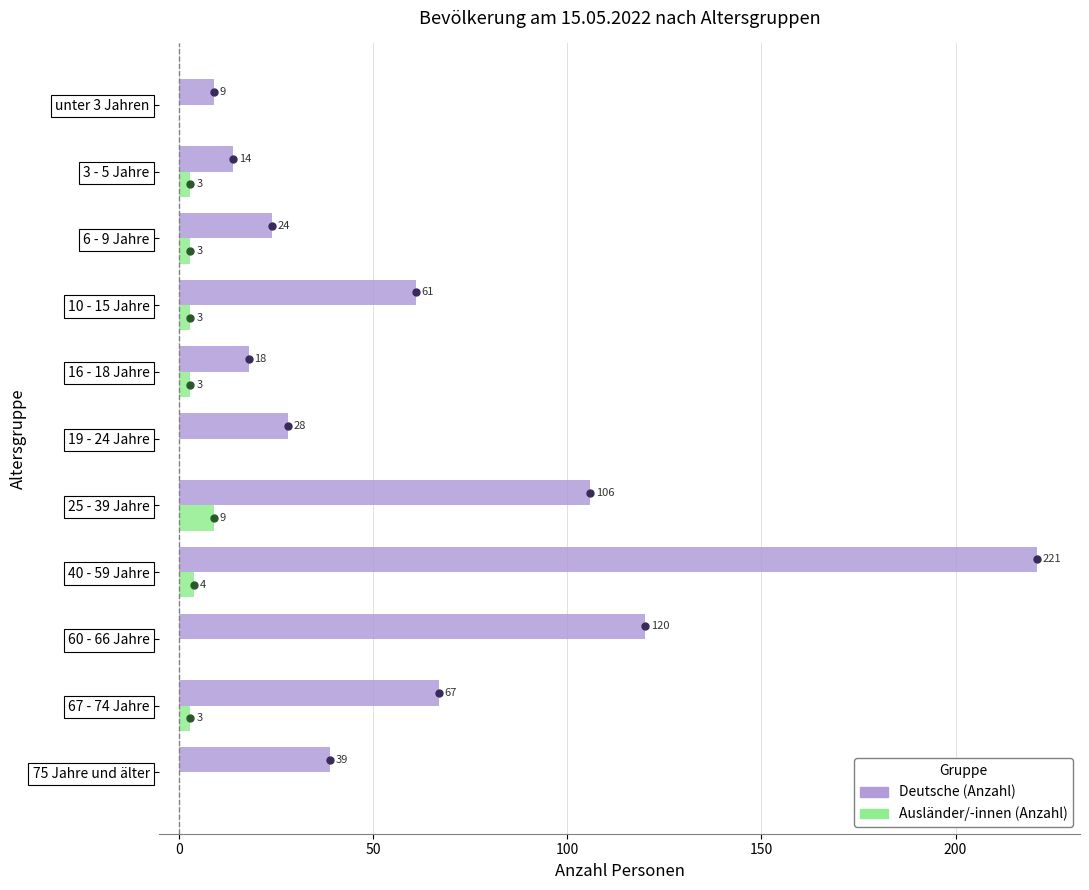

At which category is the sum across all series the highest?

40 - 59 Jahre